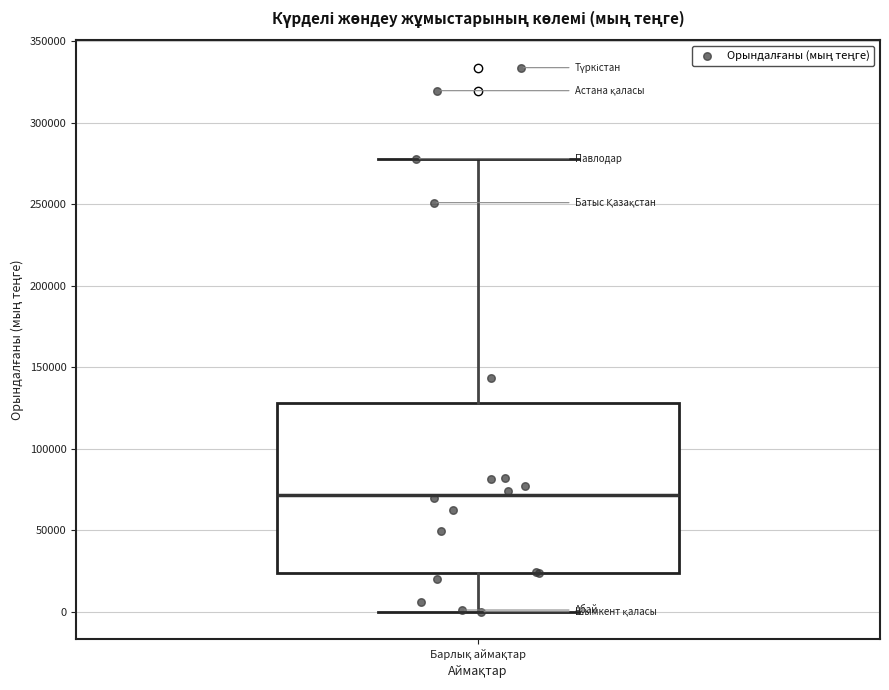

Transcribe this box plot: give where the median line is, the range the box spans, and where the two whiskers end, as read against the y-axis. The values are not printed on the chart, so give them approximately, as read against the axis.

median 70000, box 25000 to 130000, whiskers 0 to 280000